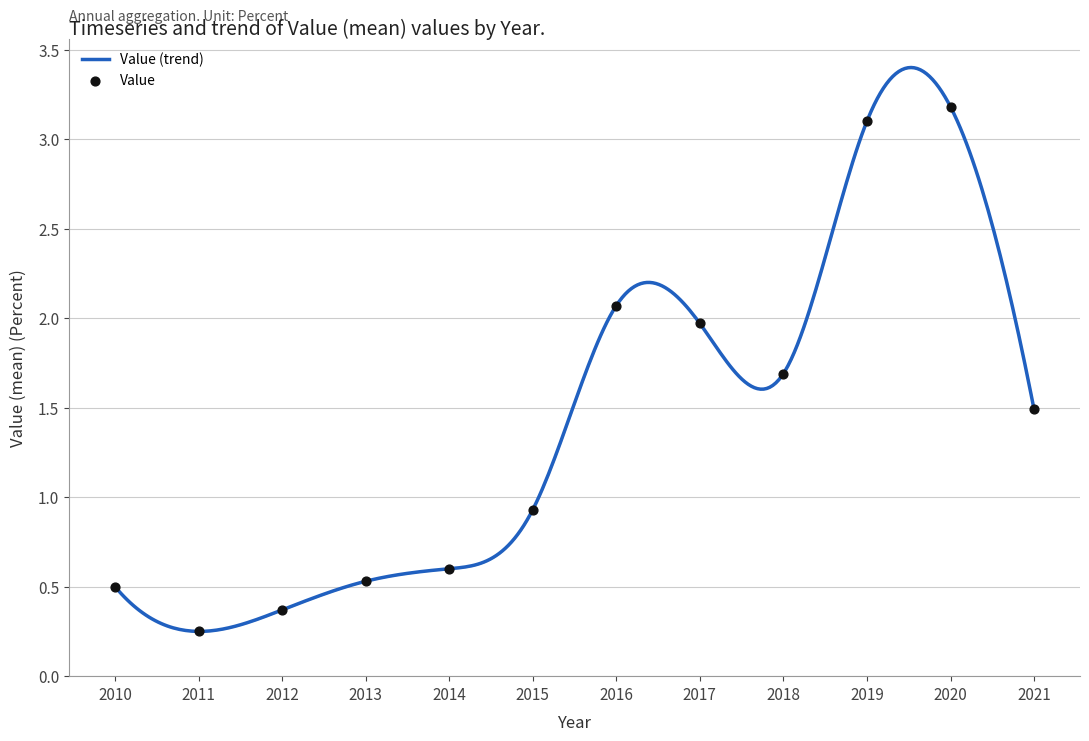

Which has a higher value, 2016 or 2011?

2016